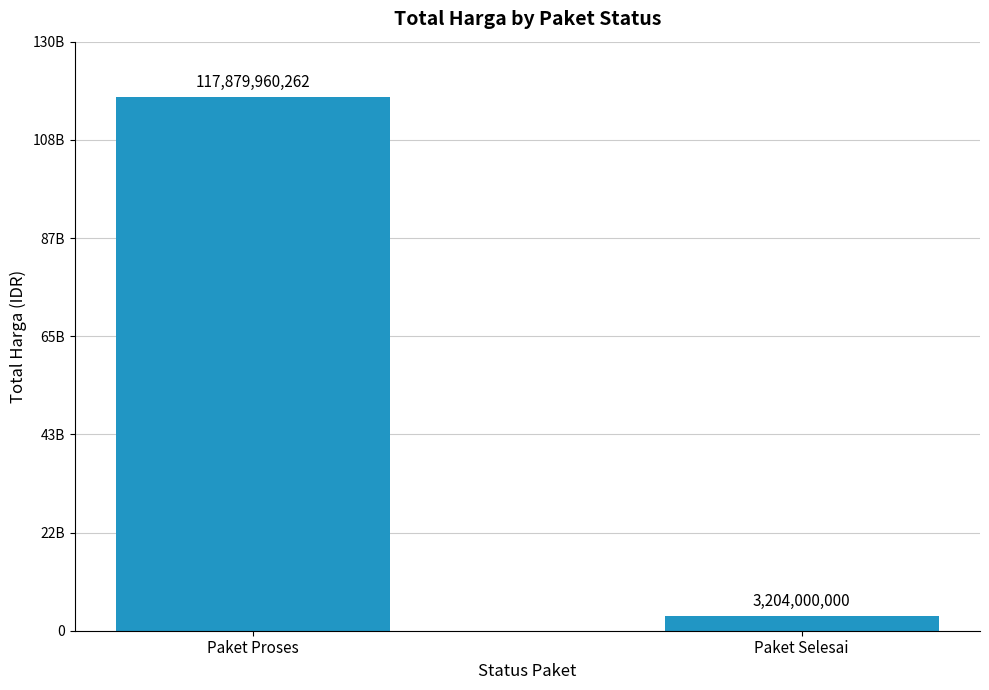

At which category does the chart reach its peak across all series?

Paket Proses